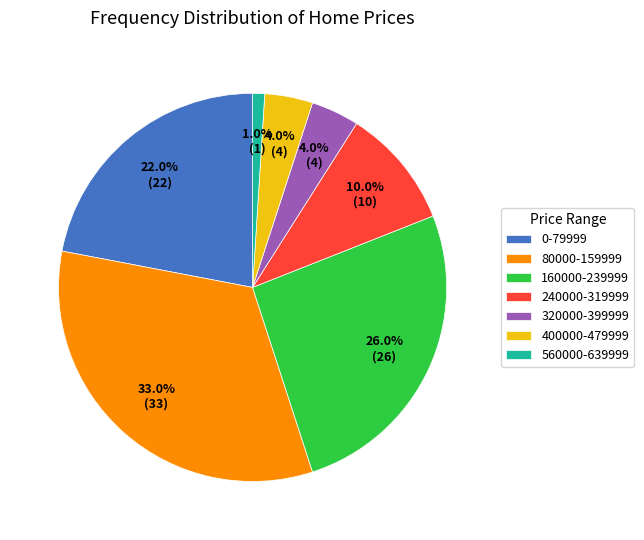

How much of the chart is everything except 320000-399999?

96.0%